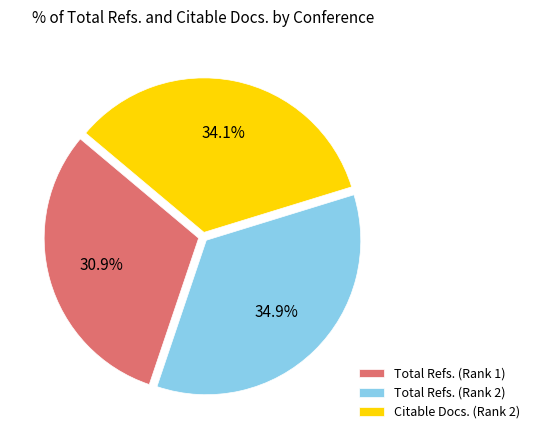

Which slice is the largest?

Total Refs. (Rank 2)